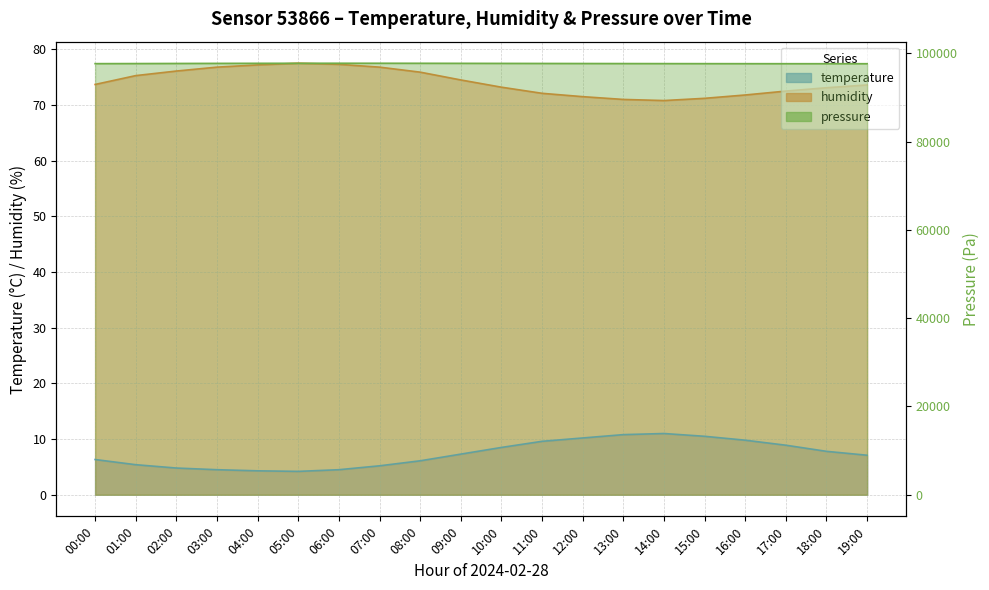

At which category does temperature reach its first local valley?

05:00